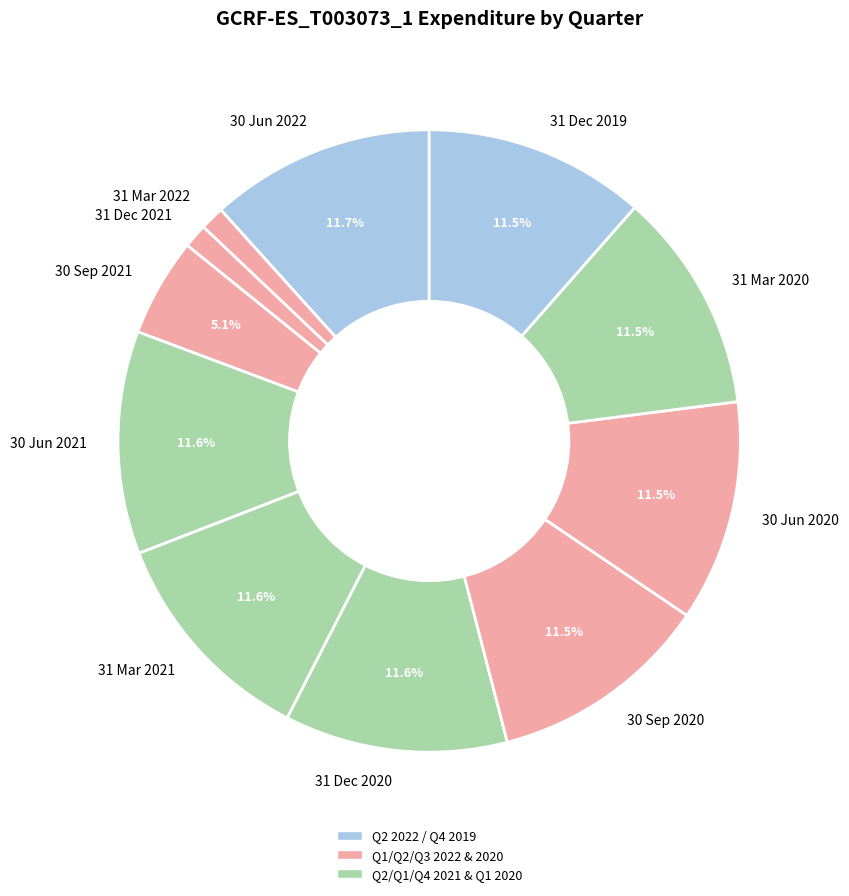

What percentage is NOT represented by 31 Mar 2021?

88.4%